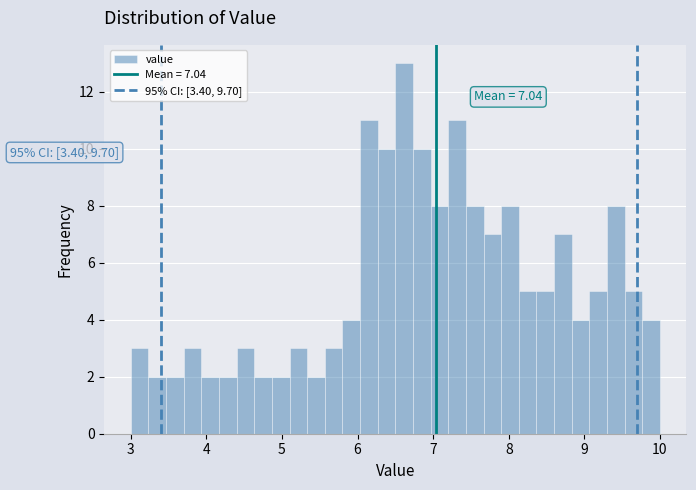

Around what value on the x-axis is the tallest bar? Give the approximate position of its centre, as read against the axis.

6.6